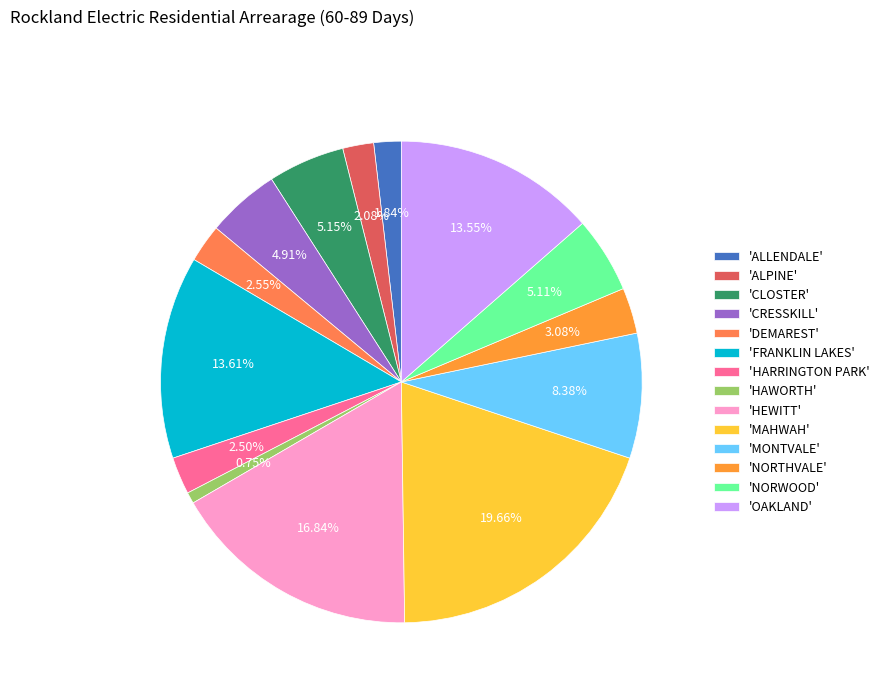

What is the smallest slice in the pie chart?

'HAWORTH'